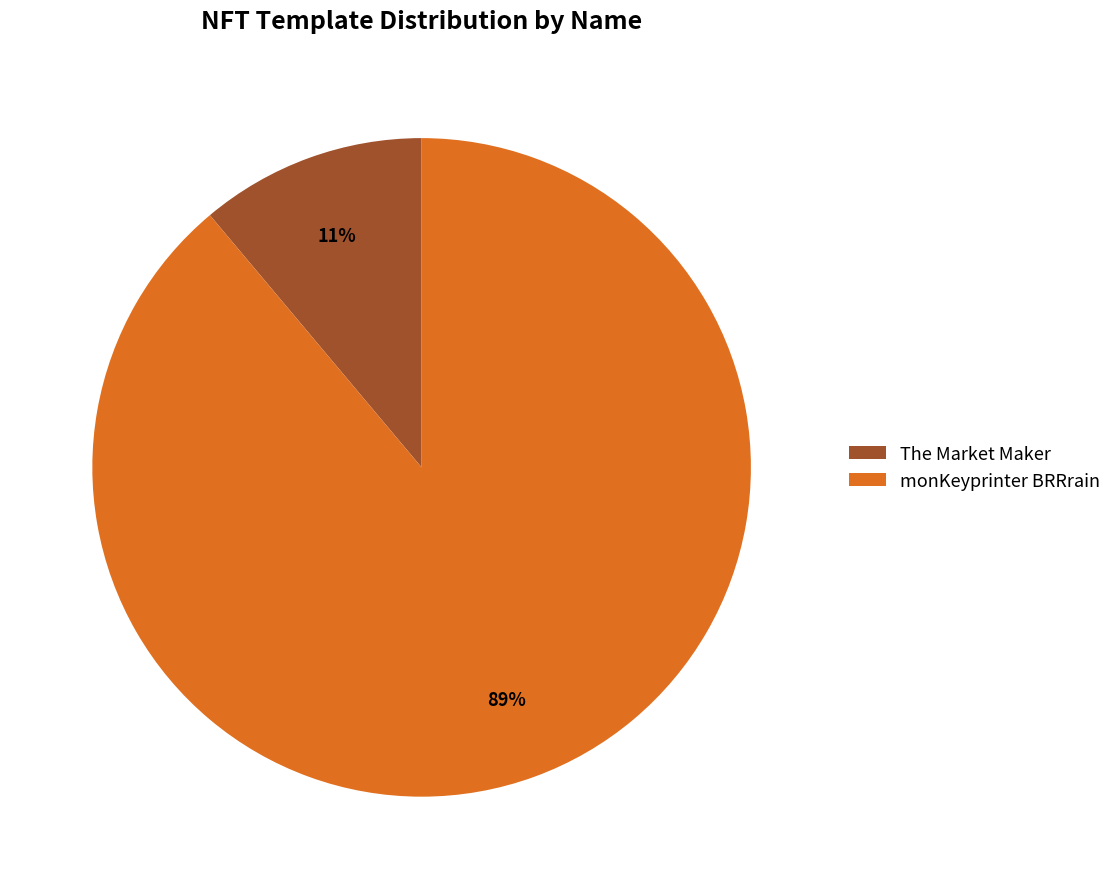

The The Market Maker slice represents 1% of the pie. True or false?

False